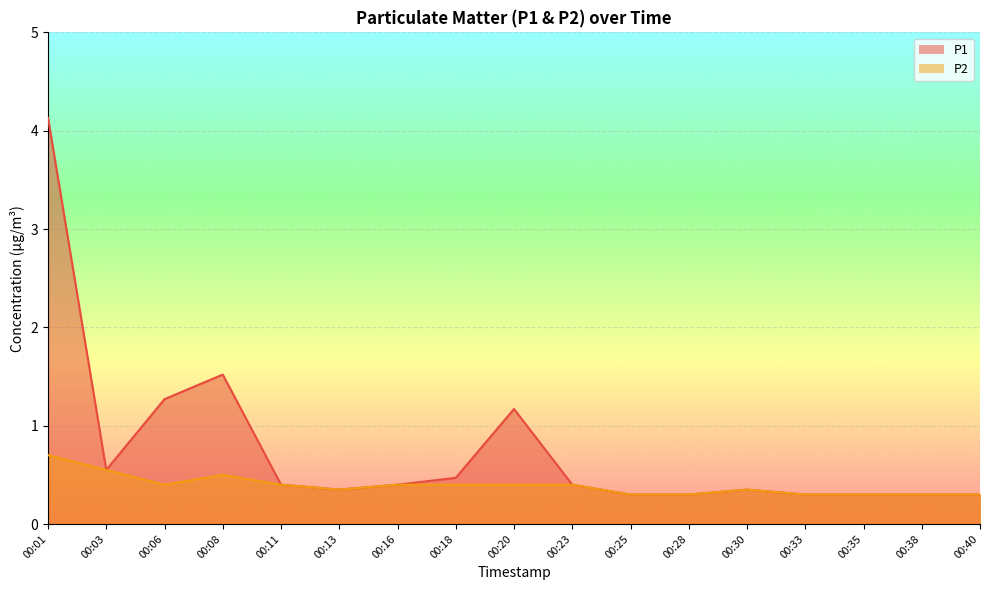

Between 00:01 and 00:38, which series saw the biggest shift?

P1